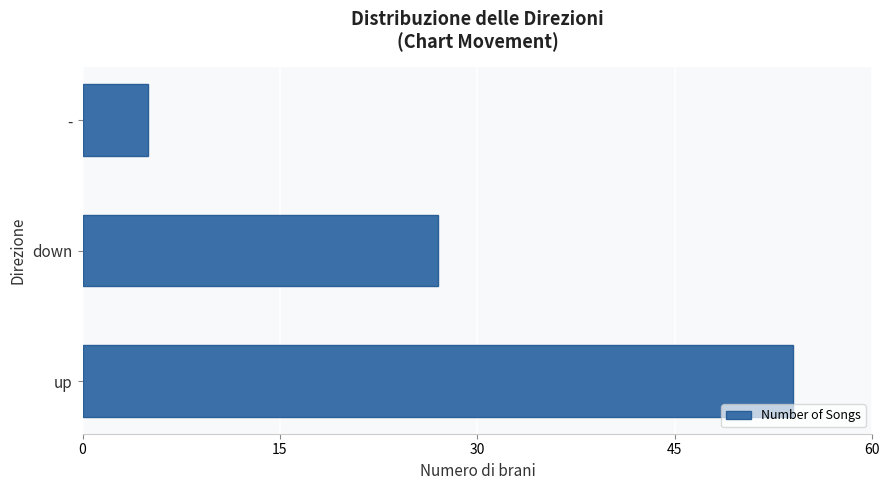

How many distinct data groups are displayed?

1